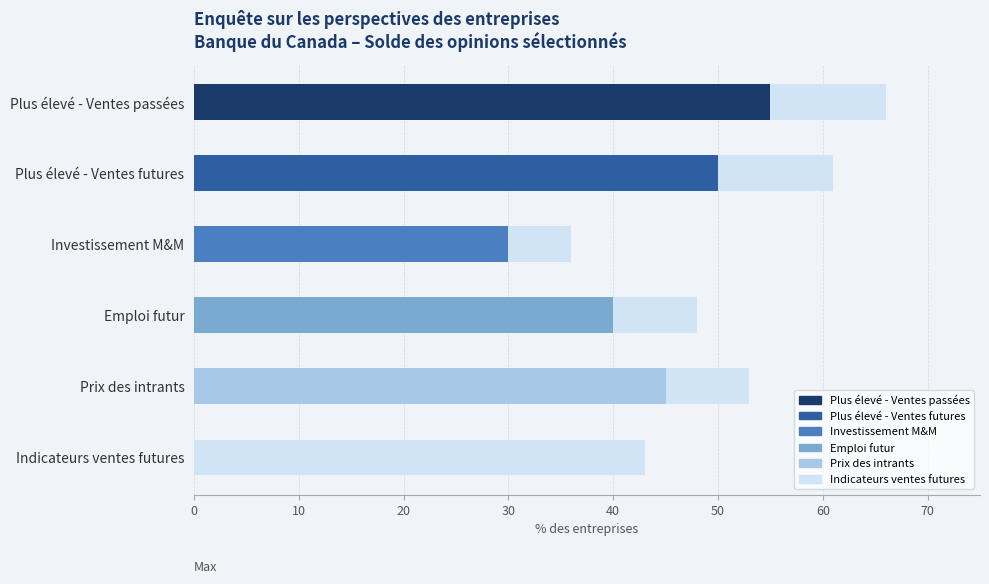

How many bars are there in each group?

6